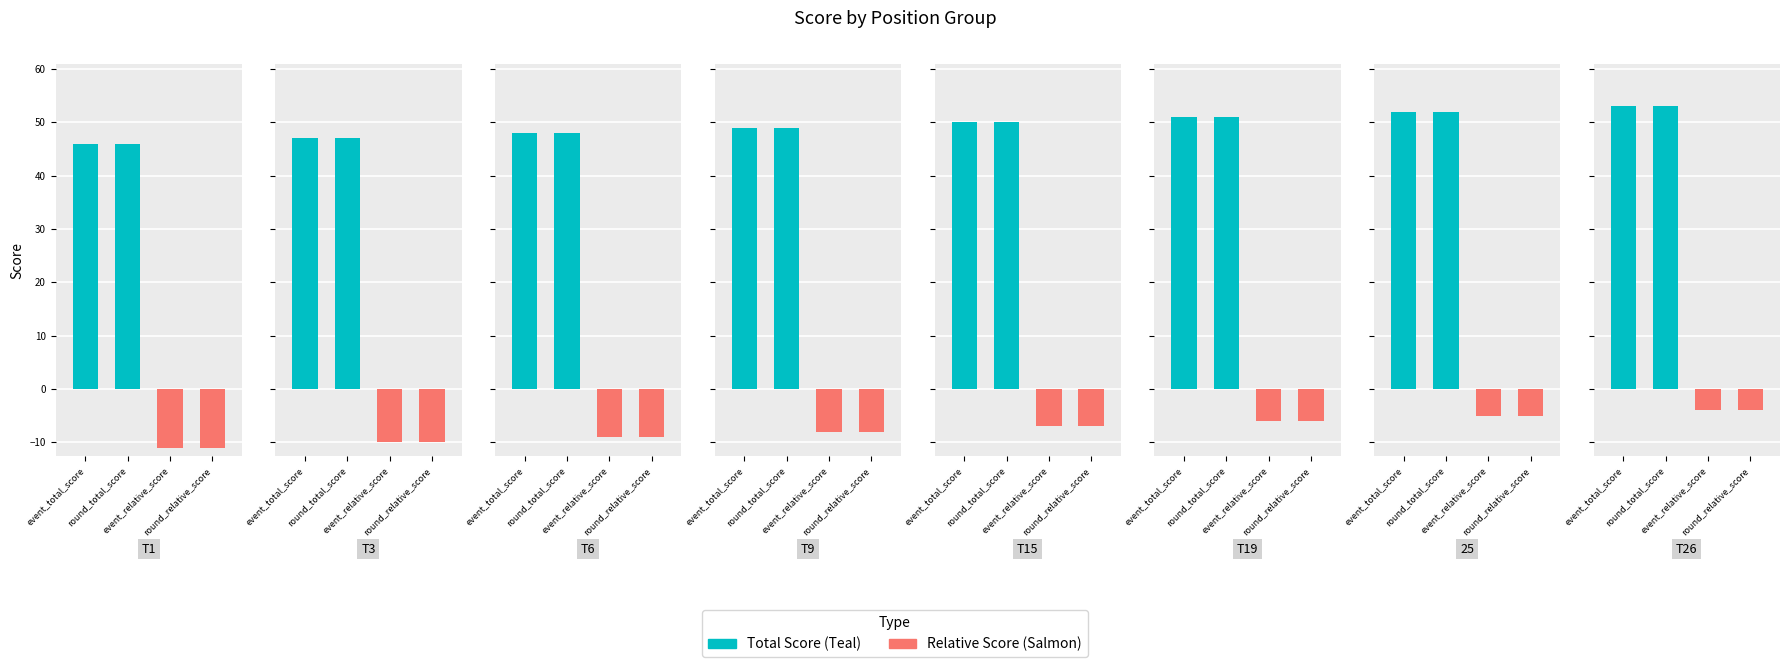

What is the label of the 7th bar from the right?

T3